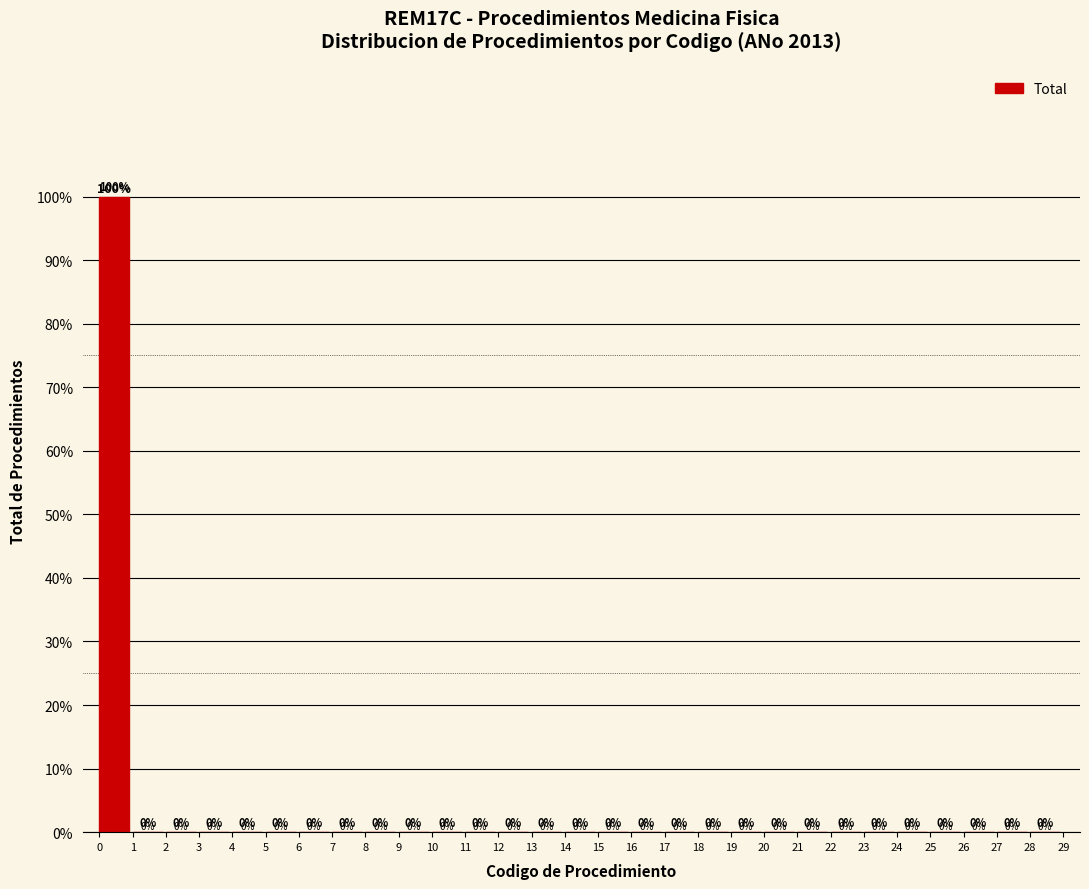

What is the height of the bar covering 0 to 1 on the x-axis?

100